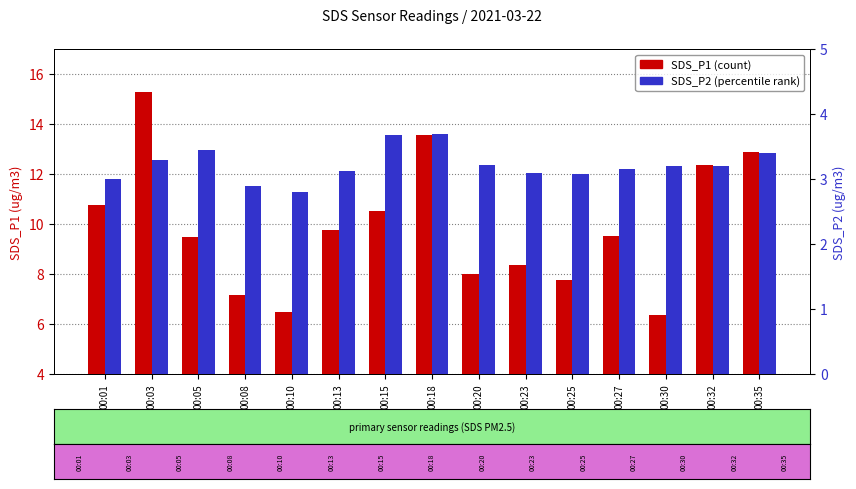

Does the chart contain stacked bars?

No